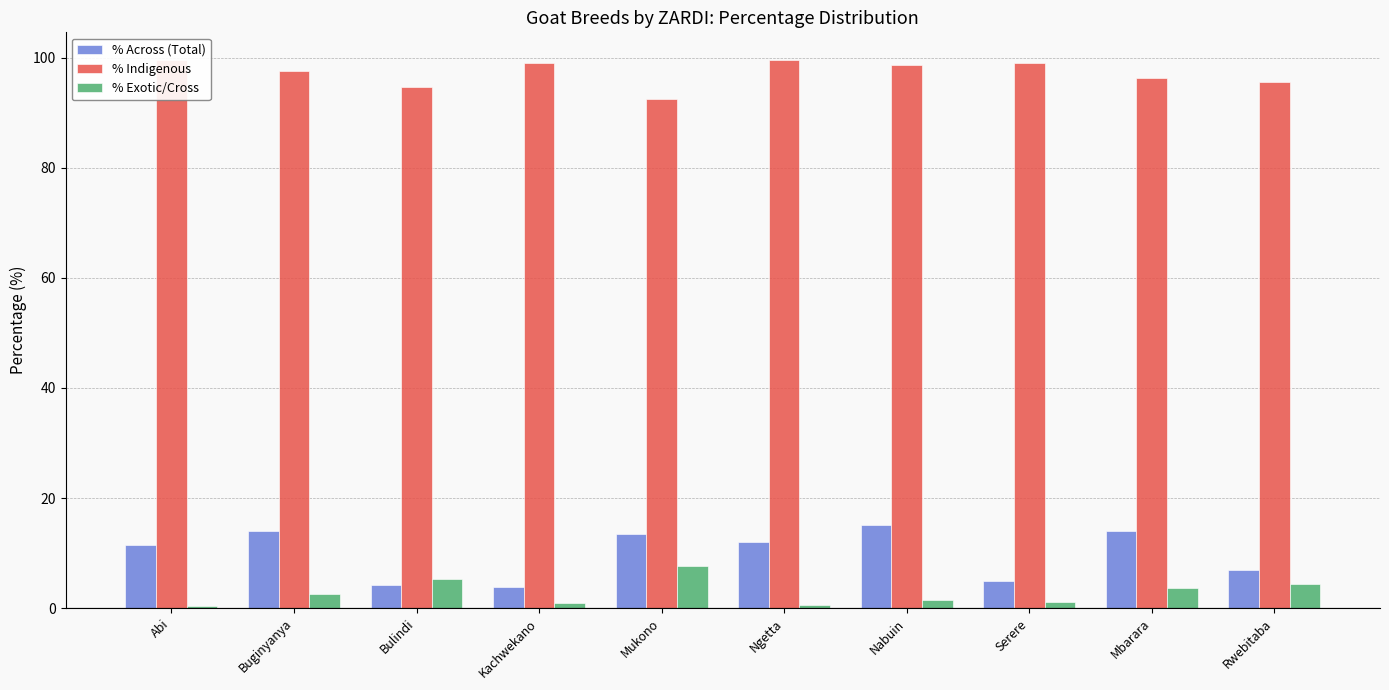

At how many categories does at least one series exceed 34?

10